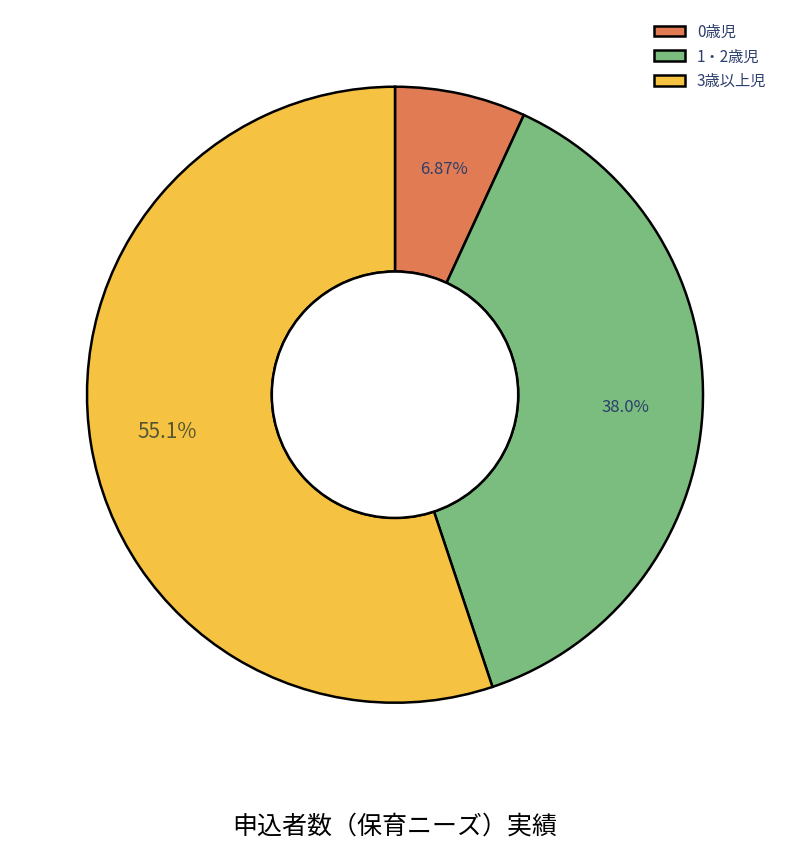

Rank the categories by value from highest to lowest.

3歳以上児, 1・2歳児, 0歳児